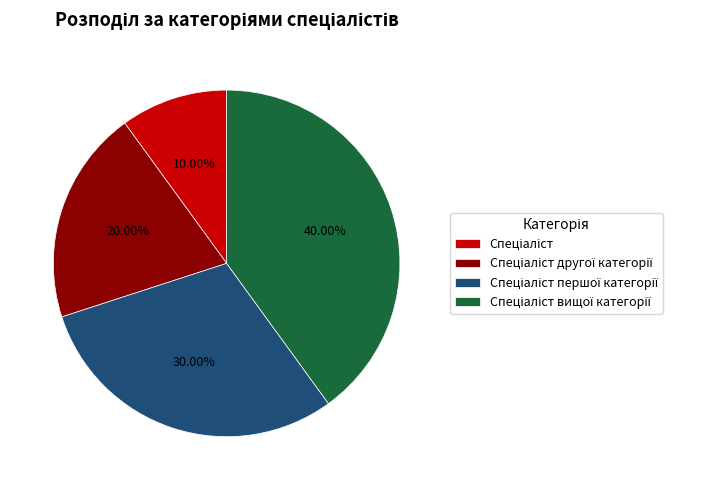

Is there a majority slice in this chart?

No